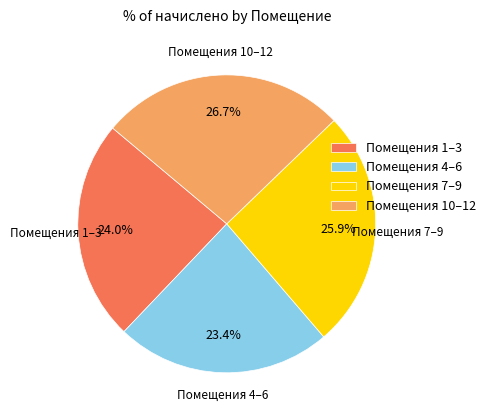

Which category has the smallest portion of the pie?

Помещения 4–6